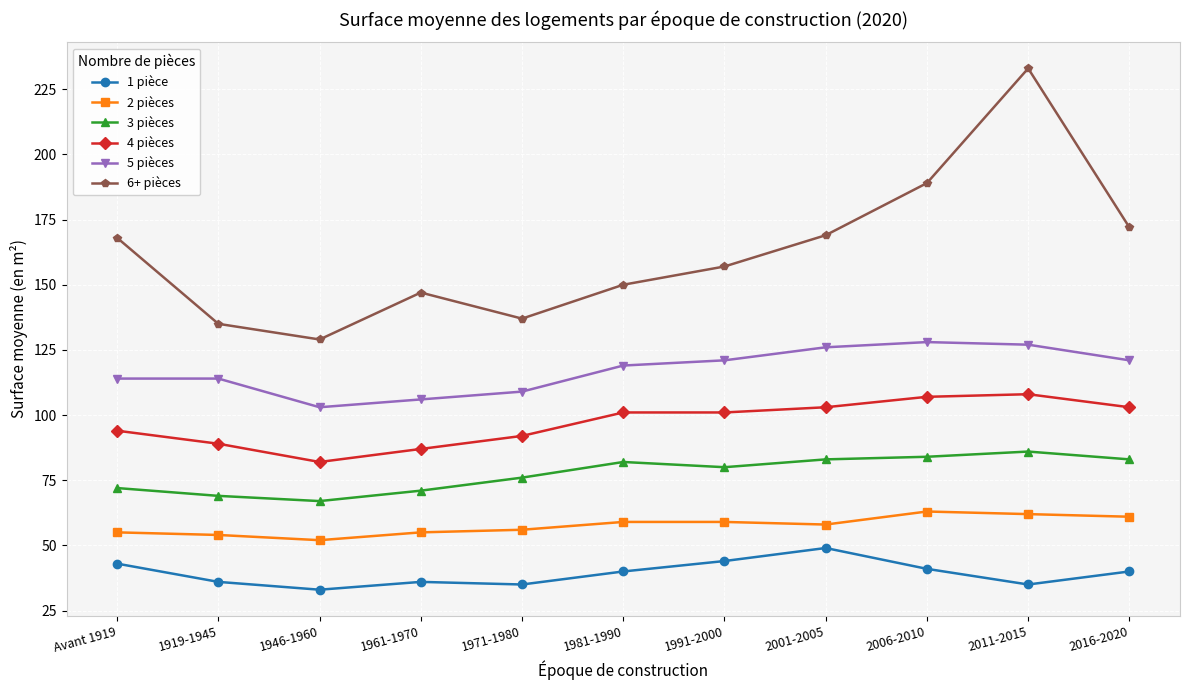

How many categories are shown in the chart?

11